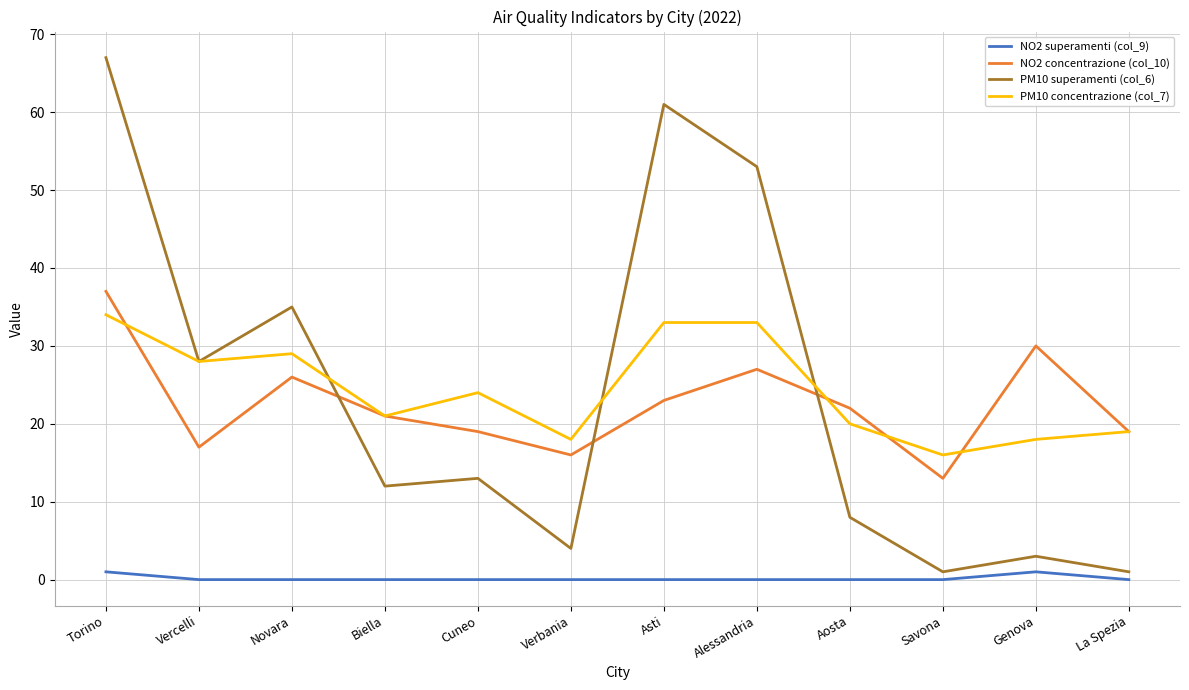

Where is the first local maximum for PM10 superamenti (col_6)?

Novara